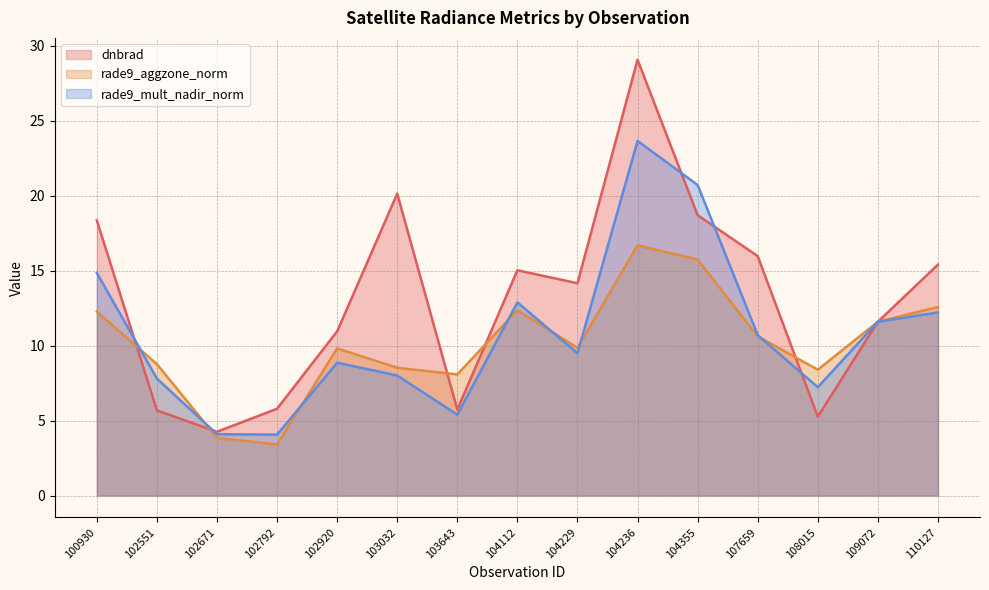

How many lines are shown in the chart?

3